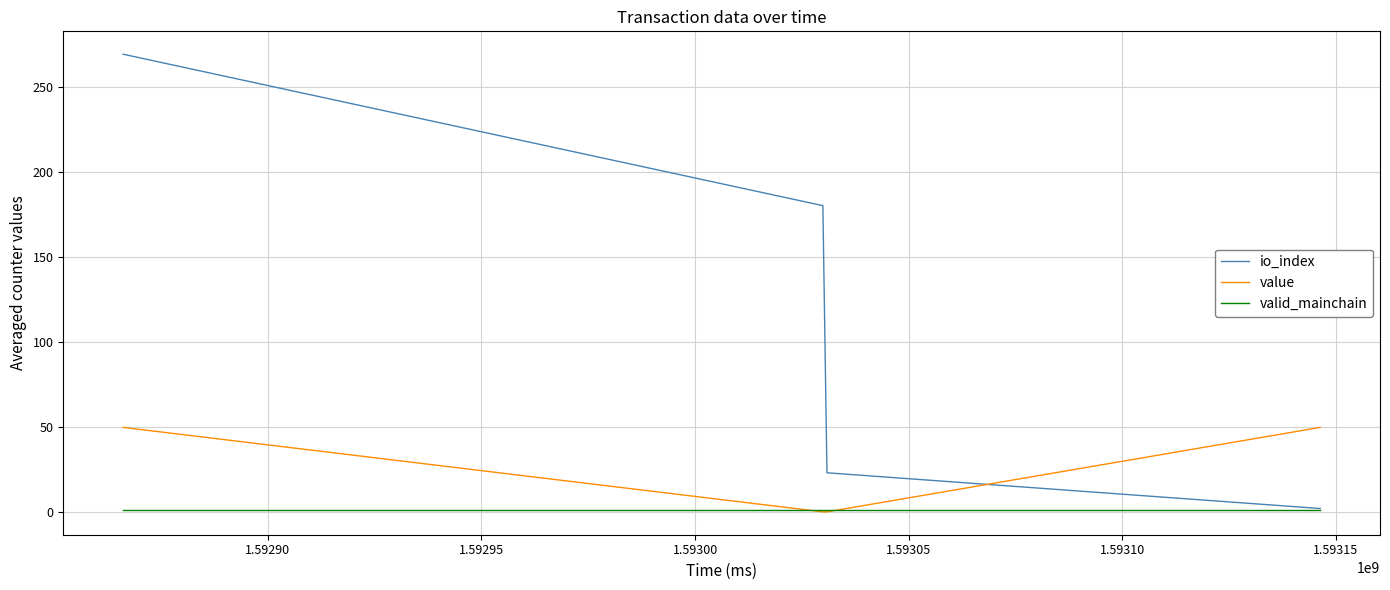

Rank the series by their average value, from lowest to highest.

valid_mainchain, value, io_index